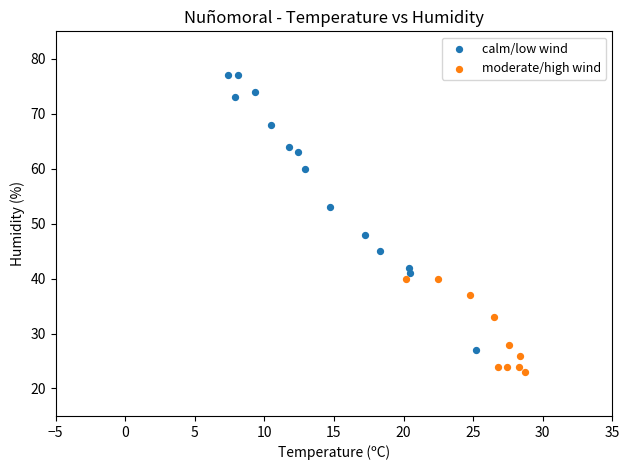

Which series contains the lowest Y value?

moderate/high wind